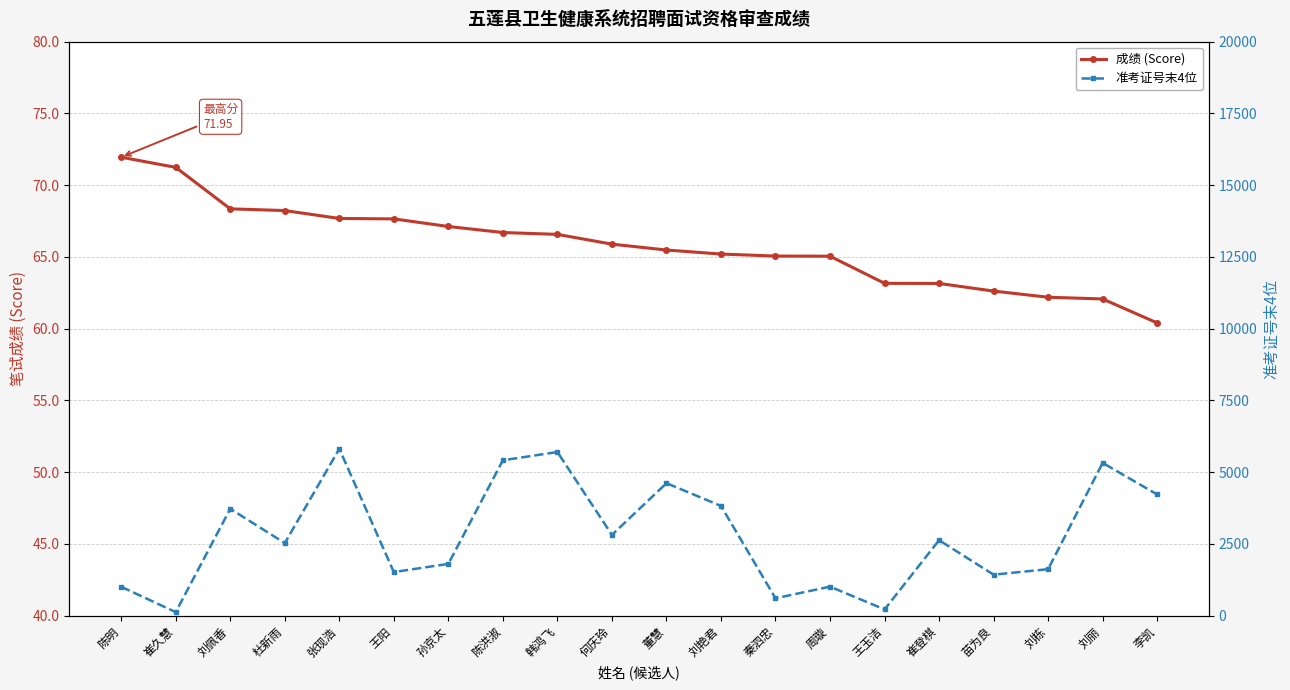

Is it true that 准考证号末4位 equals 3724.0 at 刘佩香?

True